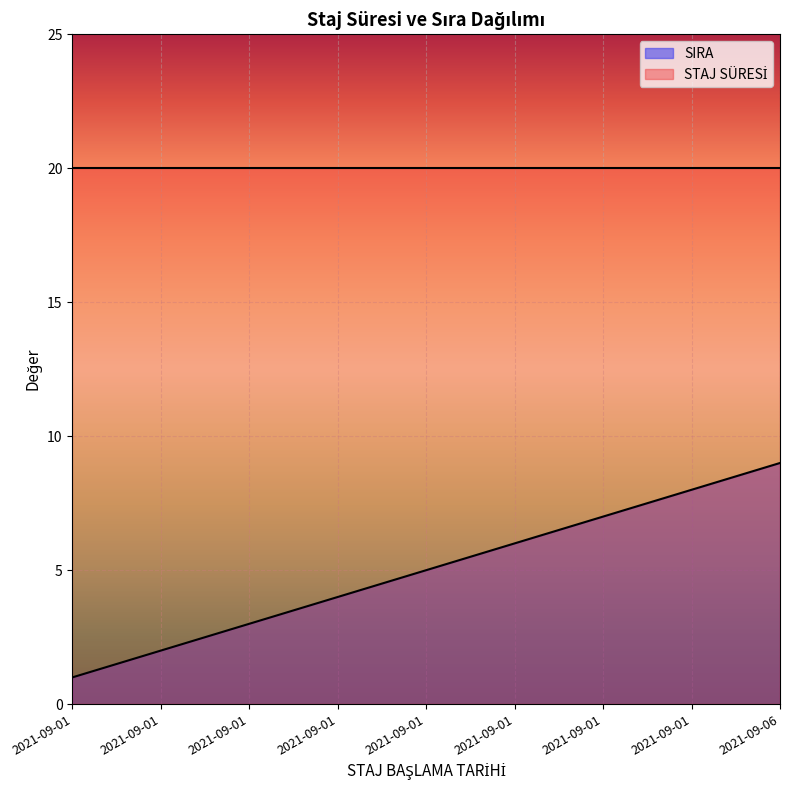

Which label corresponds to the largest value in the chart?

2021-09-06